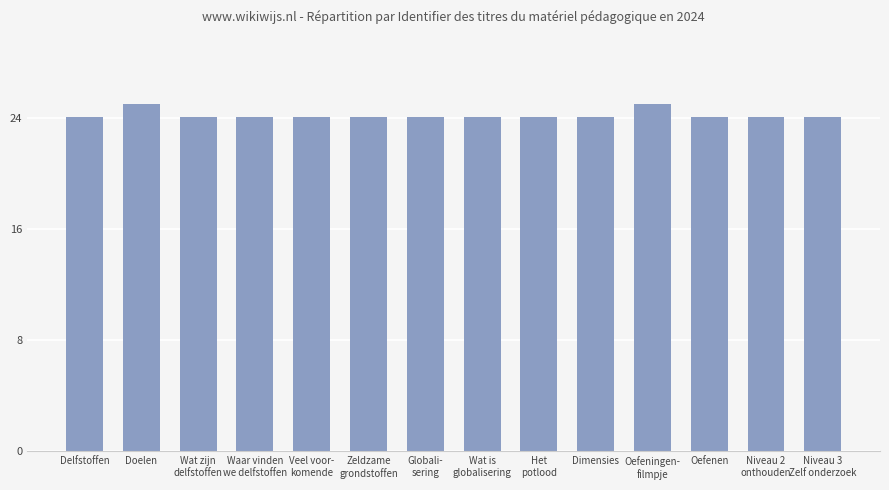

Reading right to left, list all the values displayed in this chart.

Niveau 3
Zelf onderzoek=24.1	Niveau 2
onthouden=24.1	Oefenen=24.1	Oefeningen-
filmpje=25.0	Dimensies=24.1	Het
potlood=24.1	Wat is
globalisering=24.1	Globali-
sering=24.1	Zeldzame
grondstoffen=24.1	Veel voor-
komende=24.1	Waar vinden
we delfstoffen=24.1	Wat zijn
delfstoffen=24.1	Doelen=25.0	Delfstoffen=24.1